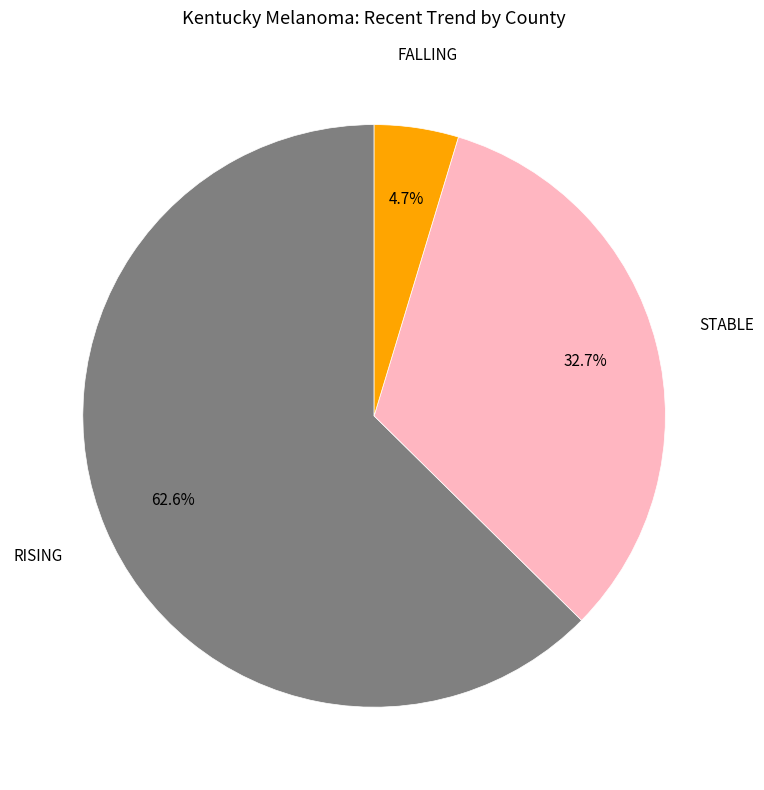

Is there any slice that represents more than half of the pie?

Yes